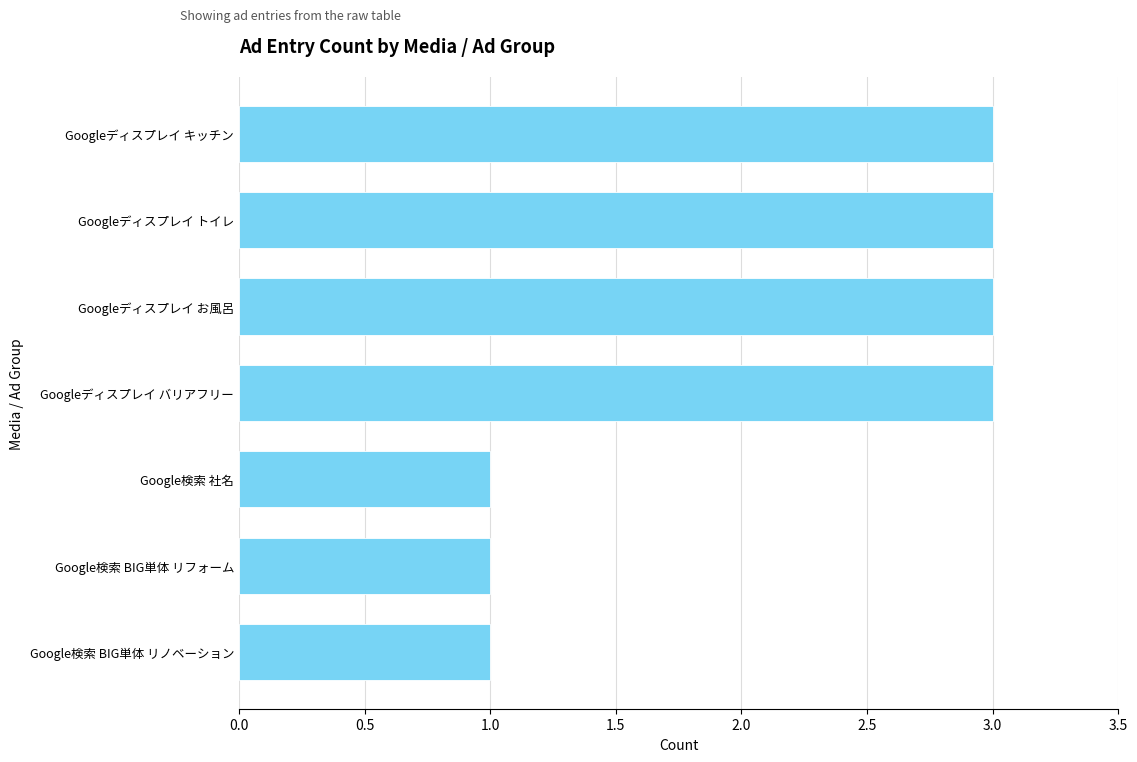

Between Google検索 BIG単体 リフォーム and Googleディスプレイ トイレ, which is larger?

Googleディスプレイ トイレ